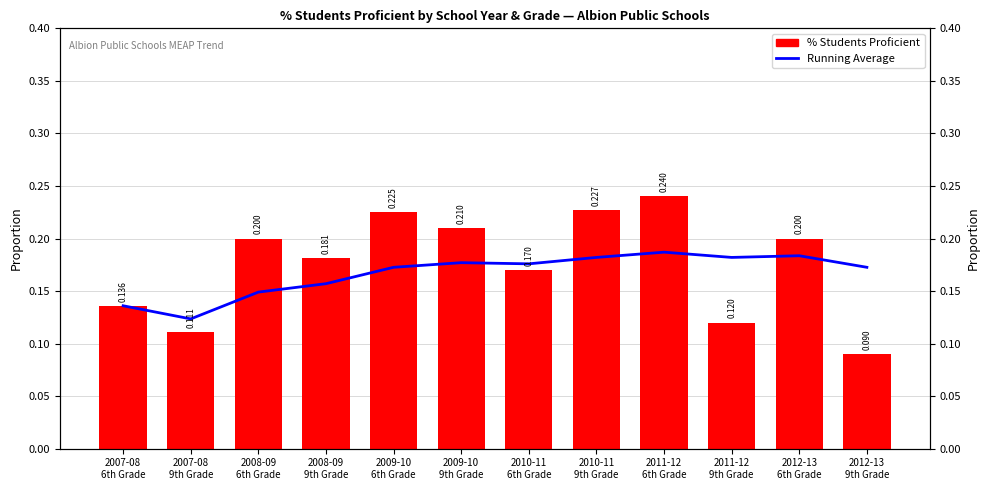

At how many categories does at least one series exceed 0?

12